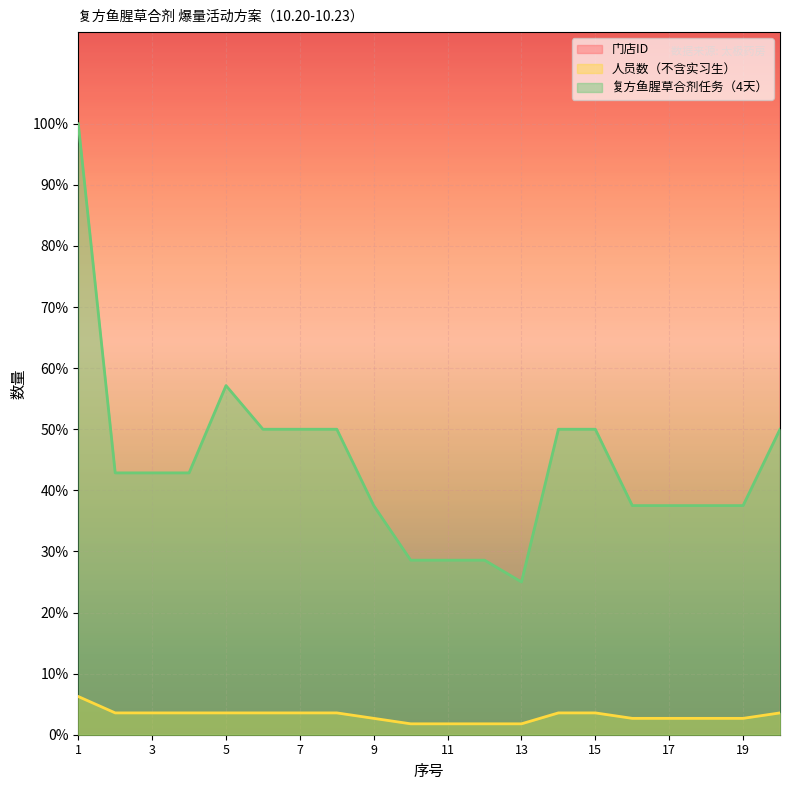

At how many categories does at least one series exceed 88952?

3